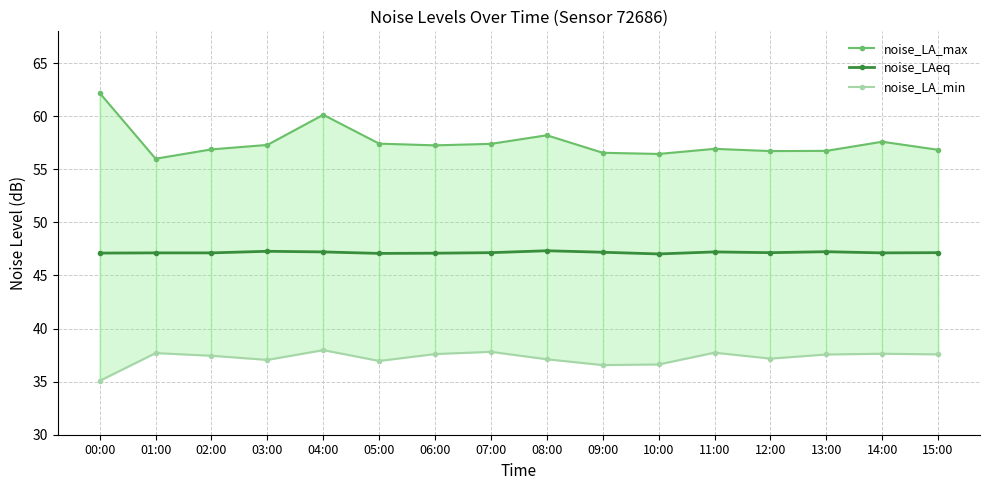

Which series has the largest total across all categories?

noise_LA_max